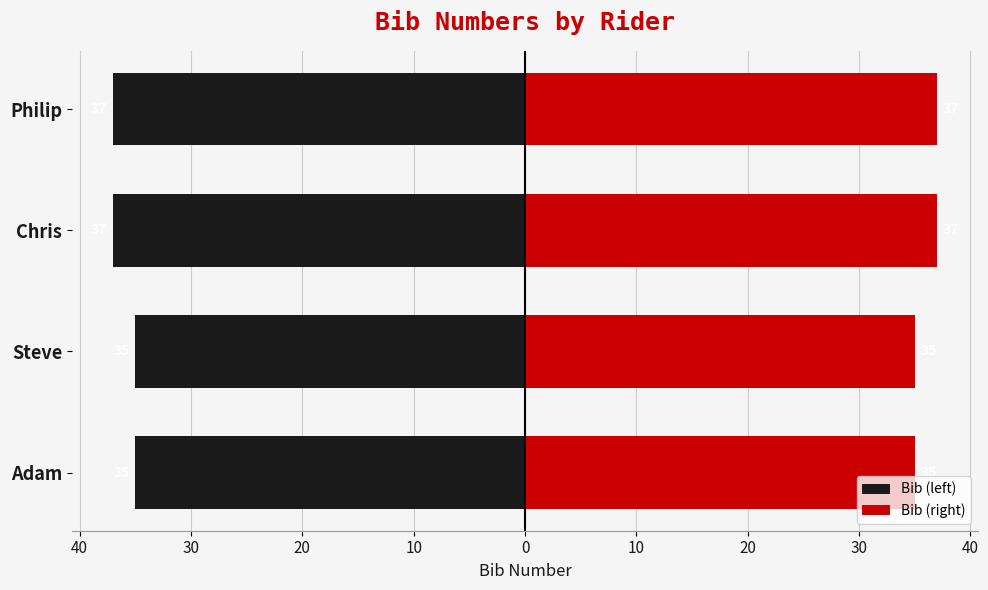

Reading right to left, list all the values displayed in this chart.

Bib (left): -37	-37	-35	-35
Bib (right): 37	37	35	35